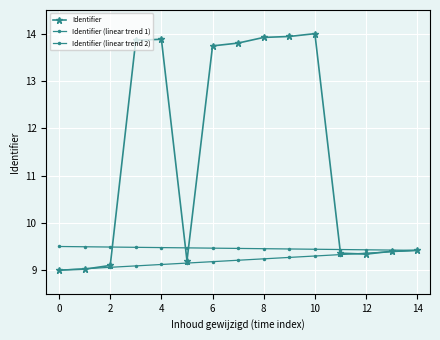

Reading left to right, list all the values displayed in this chart.

Identifier: 9.0	9.0	9.1	13.9	13.9	9.2	13.7	13.8	13.9	13.9	14.0	9.4	9.3	9.4	9.4
Identifier (linear trend 1): 9.0	9.0	9.1	9.1	9.1	9.1	9.2	9.2	9.2	9.3	9.3	9.3	9.4	9.4	9.4
Identifier (linear trend 2): 9.5	9.5	9.5	9.5	9.5	9.5	9.5	9.5	9.5	9.4	9.4	9.4	9.4	9.4	9.4